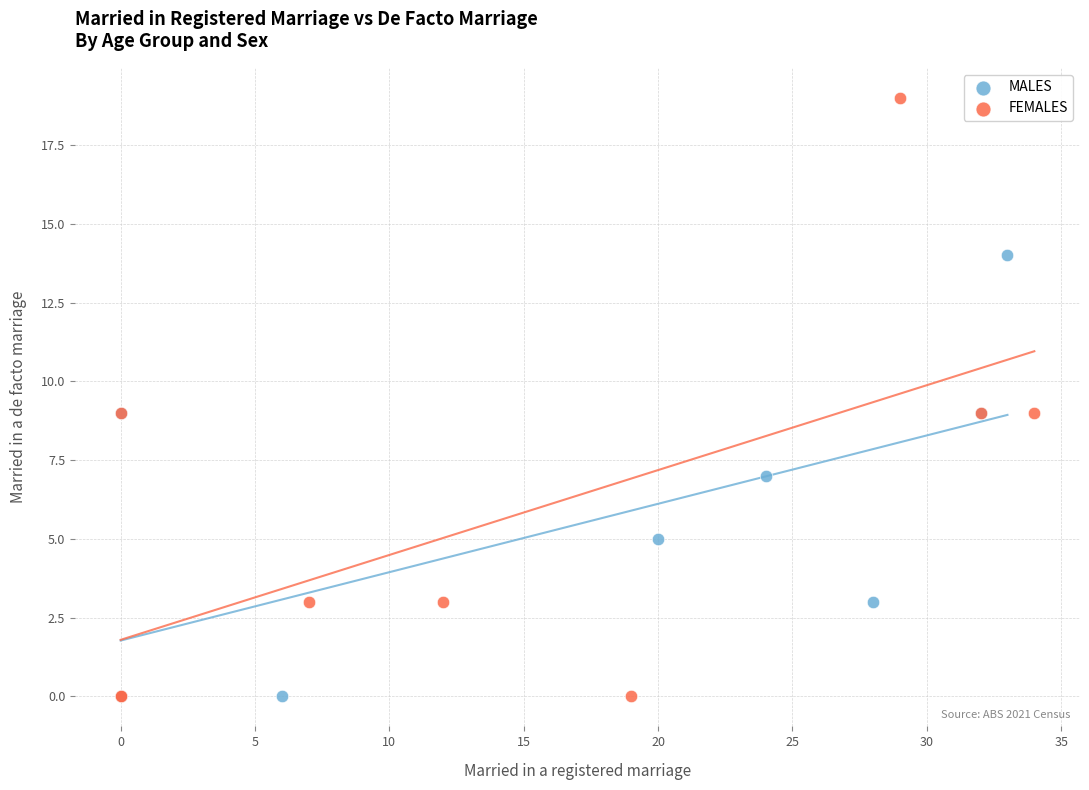

Which series contains the highest Y value?

FEMALES